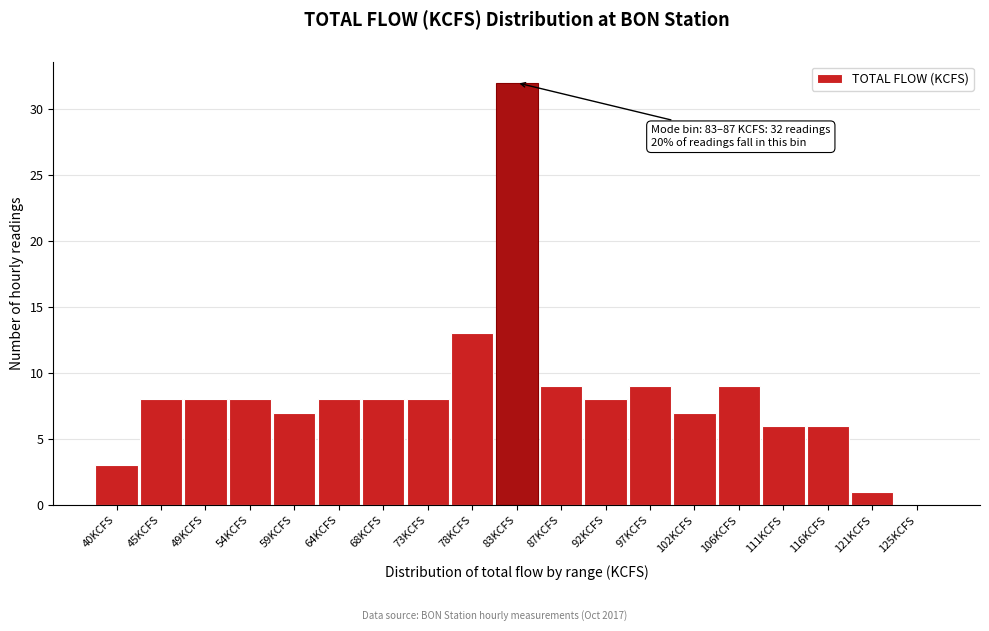

Reading left to right, what are all the values shown in this chart?

40KCFS=3	45KCFS=8	49KCFS=8	54KCFS=8	59KCFS=7	64KCFS=8	68KCFS=8	73KCFS=8	78KCFS=13	83KCFS=32	87KCFS=9	92KCFS=8	97KCFS=9	102KCFS=7	106KCFS=9	111KCFS=6	116KCFS=6	121KCFS=1	125KCFS=0